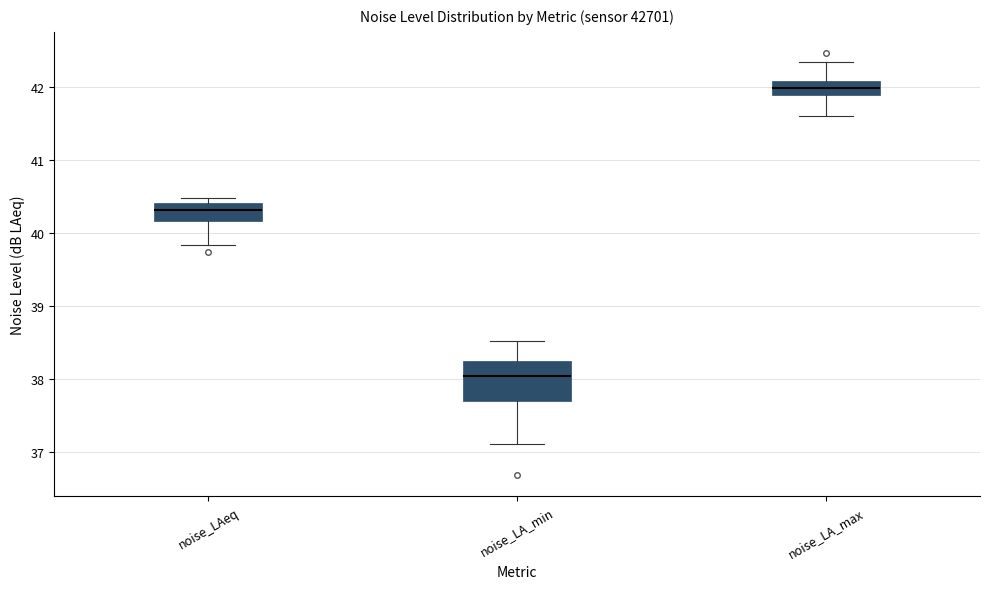

Reading left to right, transcribe this box plot: for each box, give where its median line is, the range the box spans, and where its two whiskers end, as read against the y-axis. The values are not printed on the chart, so give them approximately, as read against the axis.

noise_LAeq: median 40.3, box 40.2 to 40.4, whiskers 39.8 to 40.5
noise_LA_min: median 38.1, box 37.7 to 38.3, whiskers 37.1 to 38.5
noise_LA_max: median 42.0, box 41.9 to 42.1, whiskers 41.6 to 42.4